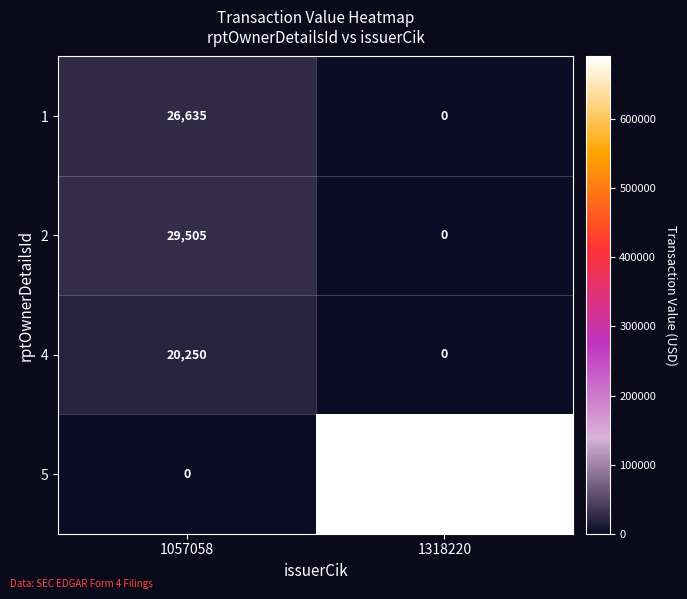

The 4 series shows 6671 at 1057058. True or false?

False